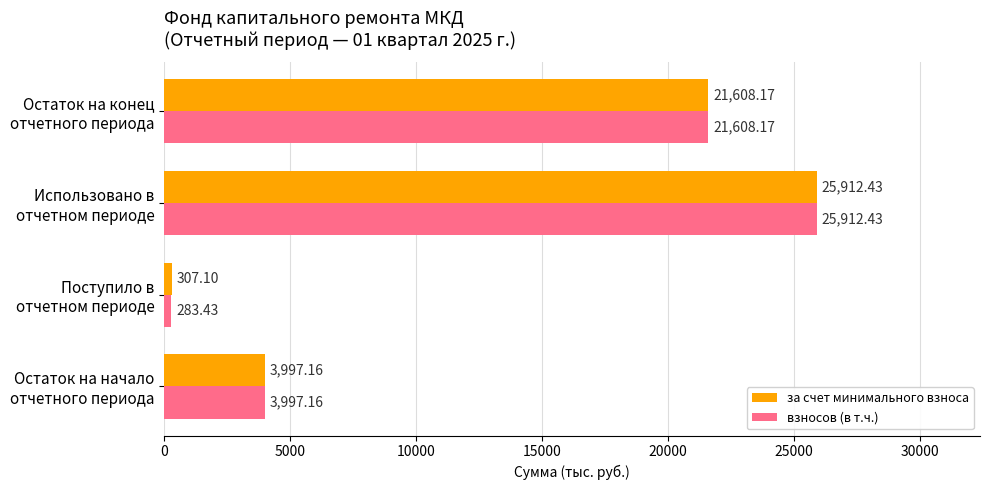

What is the highest value of the за счет минимального взноса series?

25912.4